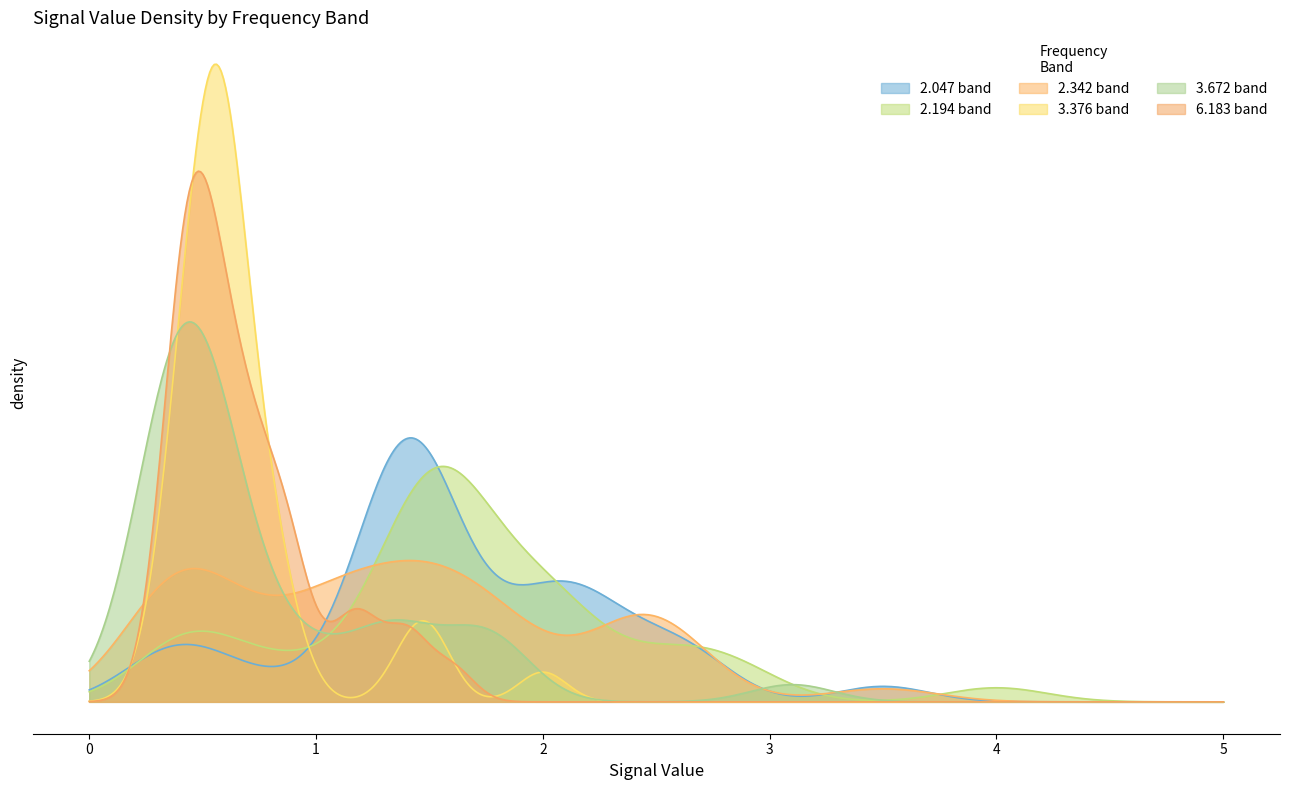

Where is 3.376 nearest to the value 1?

8